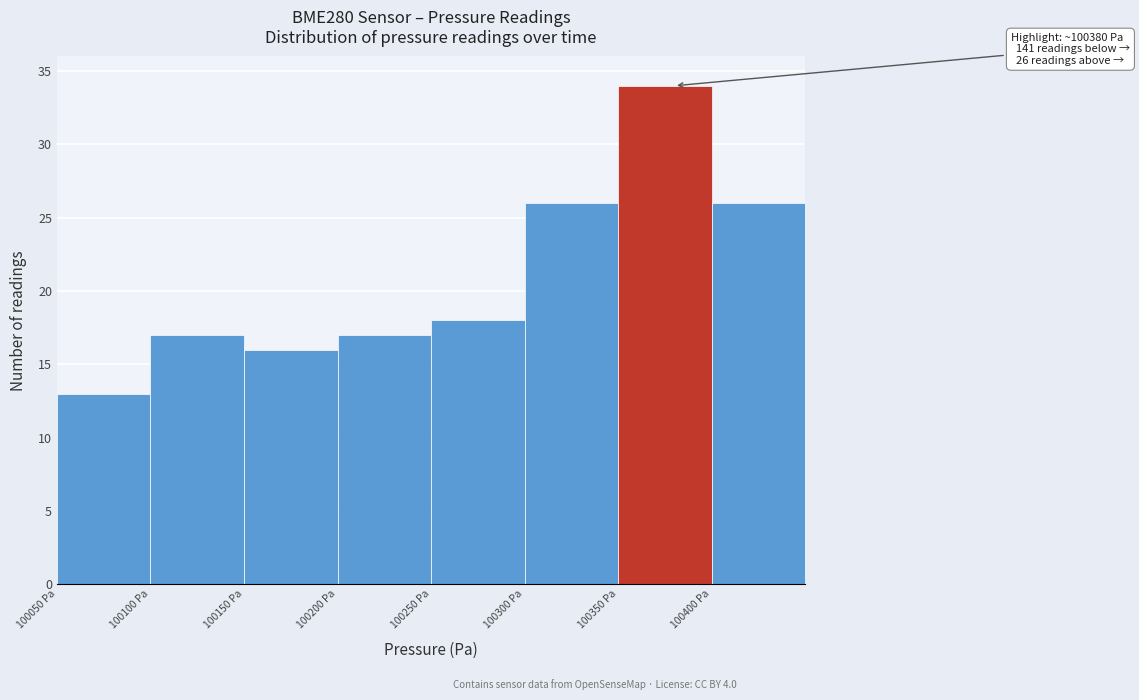

Over which range of the x-axis is the bar tallest?

100350 to 100400